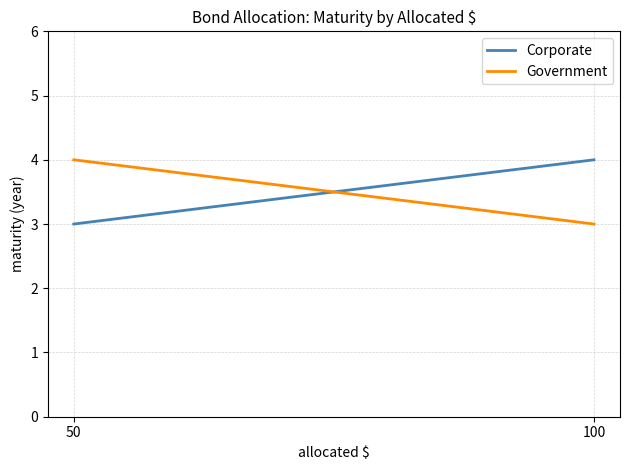

Which series changed the most between 50 and 100?

Corporate